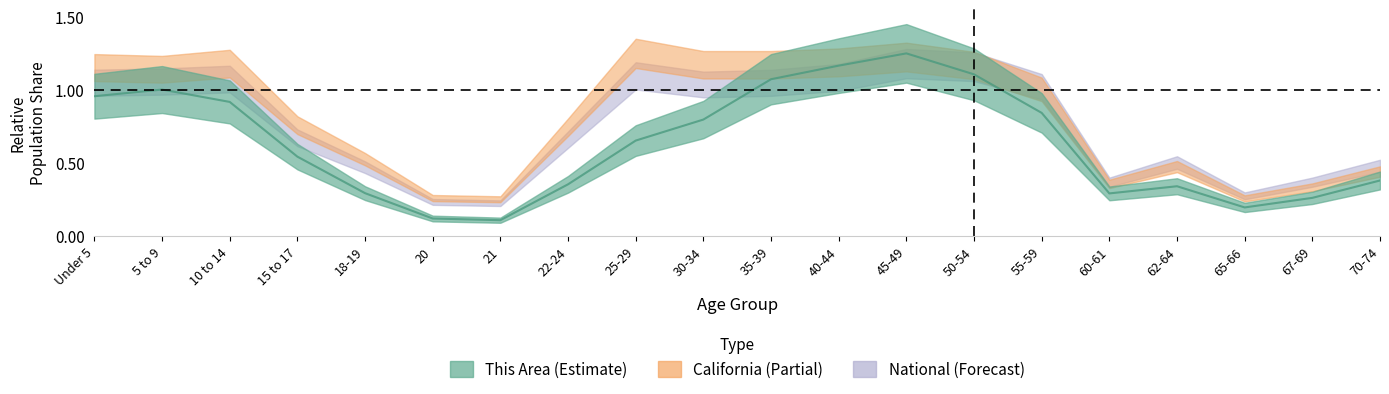

What is the smallest value displayed?

0.1